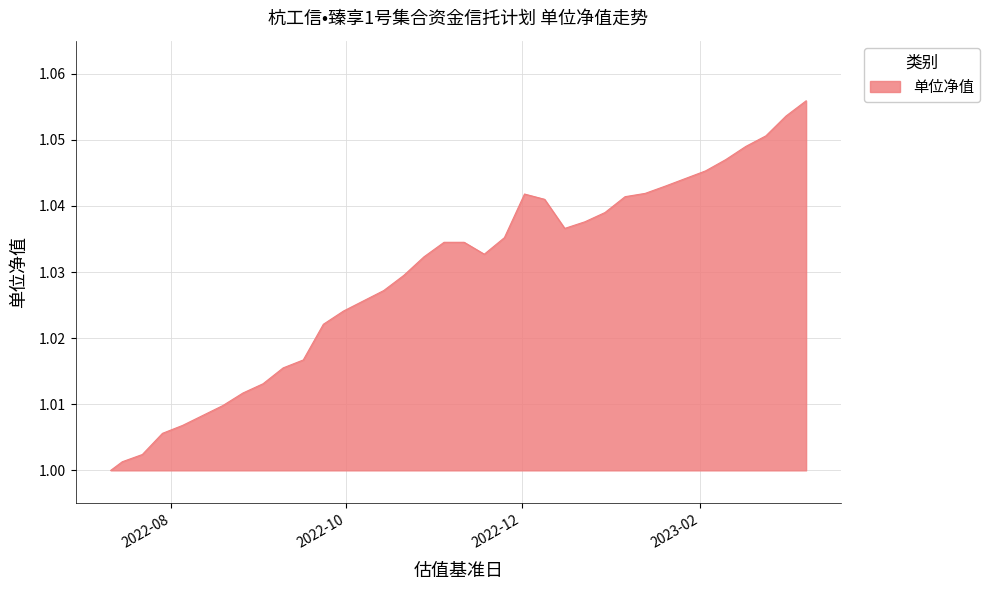

List the labels in order of value, largest first.

2023-03-10, 2023-03-03, 2023-02-24, 2023-02-17, 2023-02-10, 2023-02-03, 2023-01-20, 2023-01-13, 2022-12-02, 2023-01-06, 2022-12-09, 2022-12-30, 2022-12-23, 2022-12-16, 2022-11-25, 2022-11-04, 2022-11-11, 2022-11-18, 2022-10-28, 2022-10-21, 2022-10-14, 2022-09-30, 2022-09-23, 2022-09-16, 2022-09-09, 2022-09-02, 2022-08-26, 2022-08-19, 2022-08-12, 2022-08-05, 2022-07-29, 2022-07-22, 2022-07-15, 2022-07-11